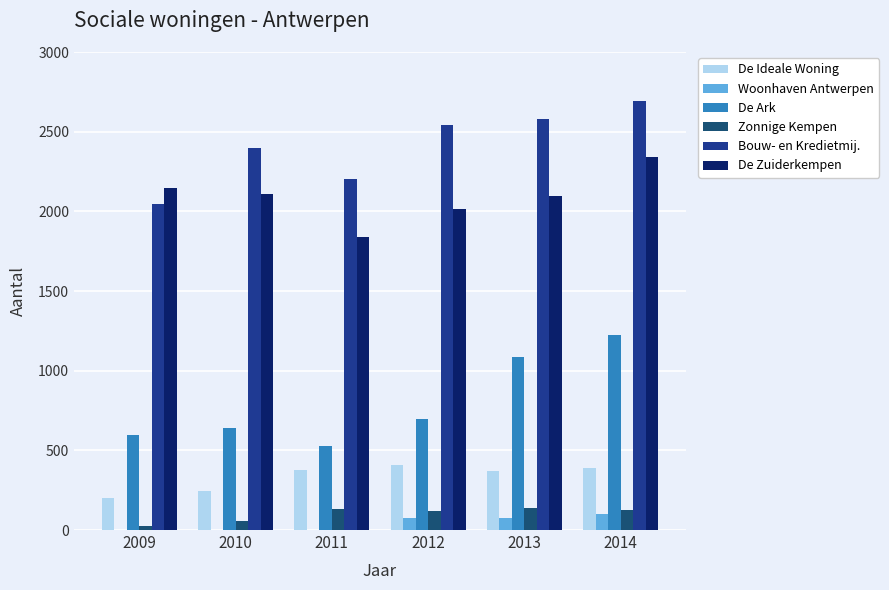

True or false: De Ideale Woning has a value of 247 at 2010.

True